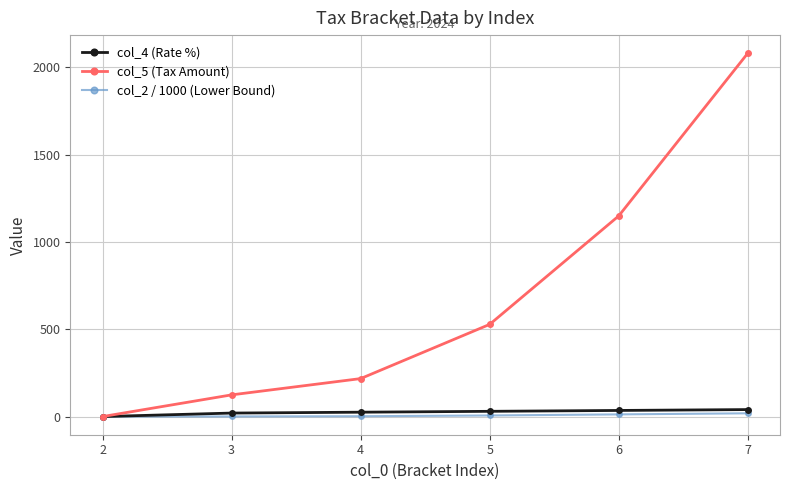

What is the greatest value displayed?

2081.3